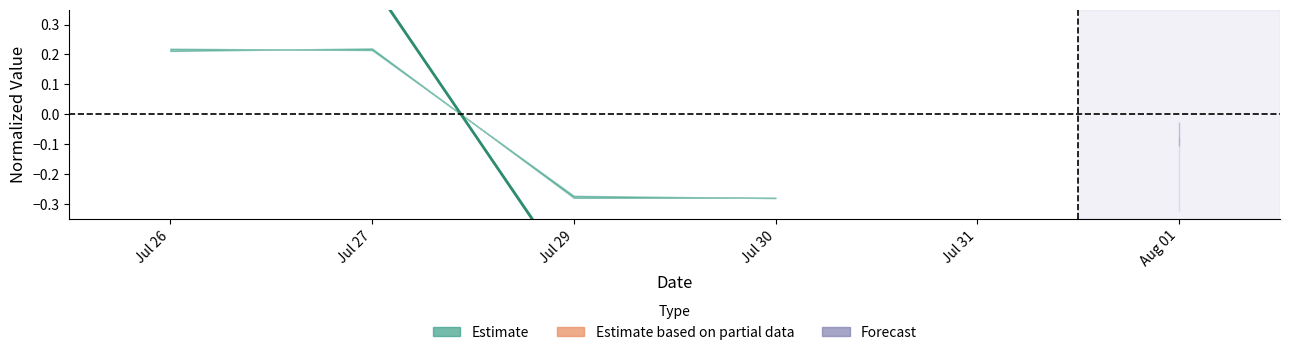

At which label does the data first exceed 0?

Jul 26